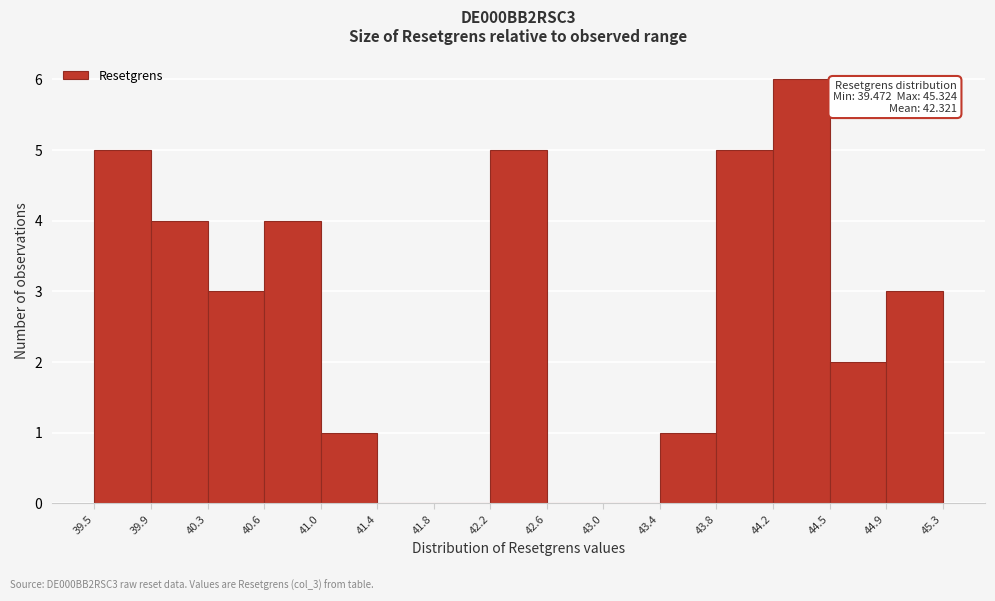

Which range on the x-axis has the tallest bar?

44.2 to 44.5